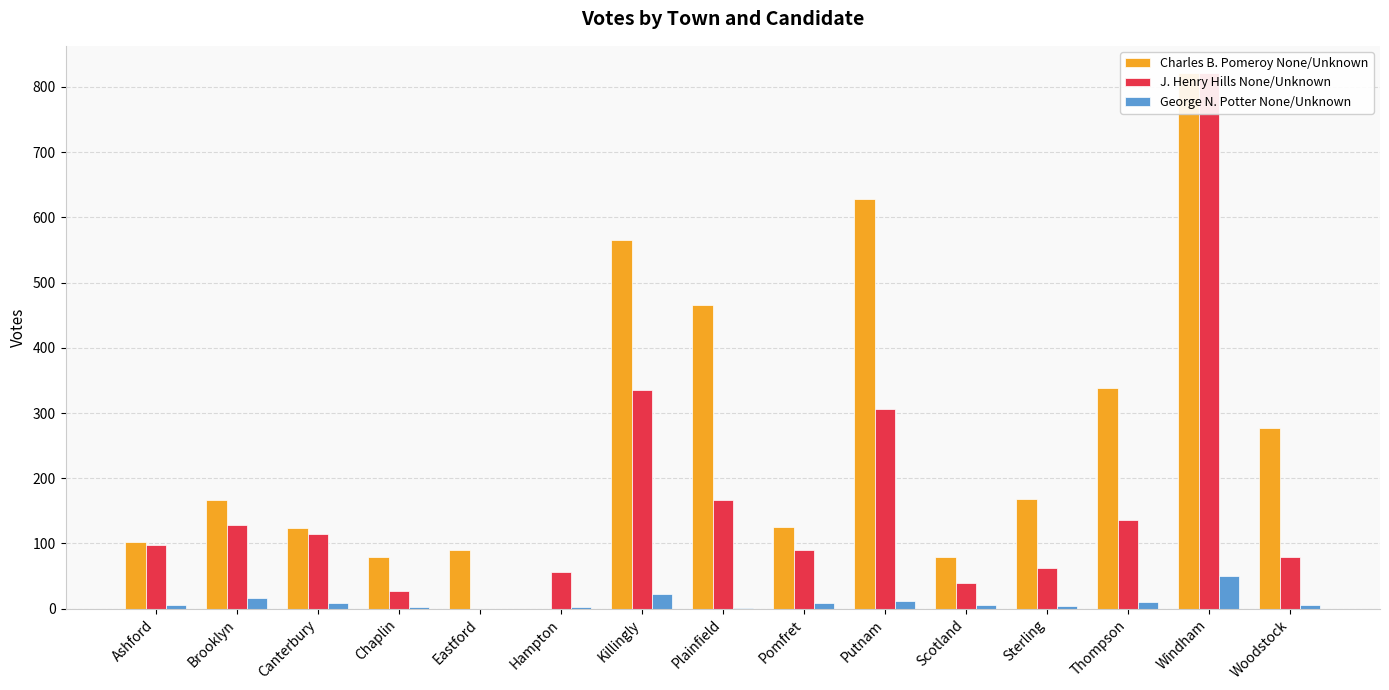

Are the bars horizontal?

No